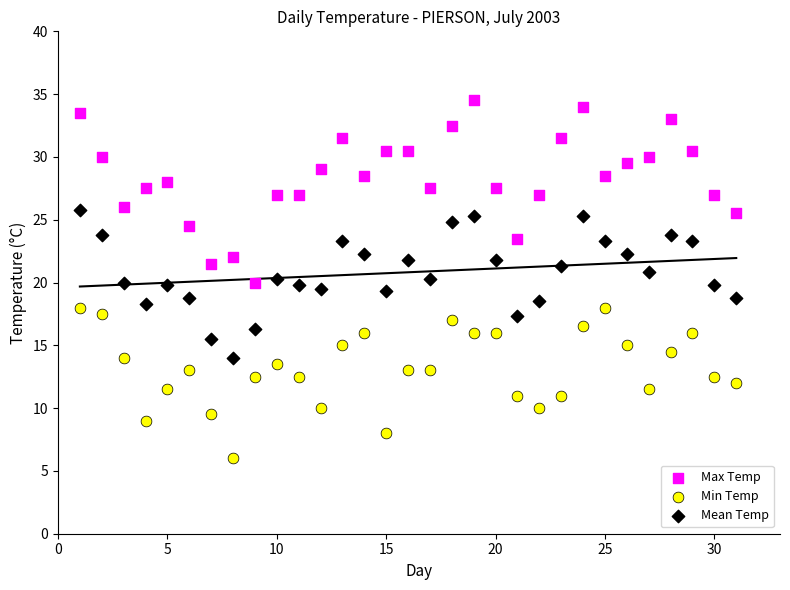

Across all data points, what is the range of X values (max minus min)?

30.0